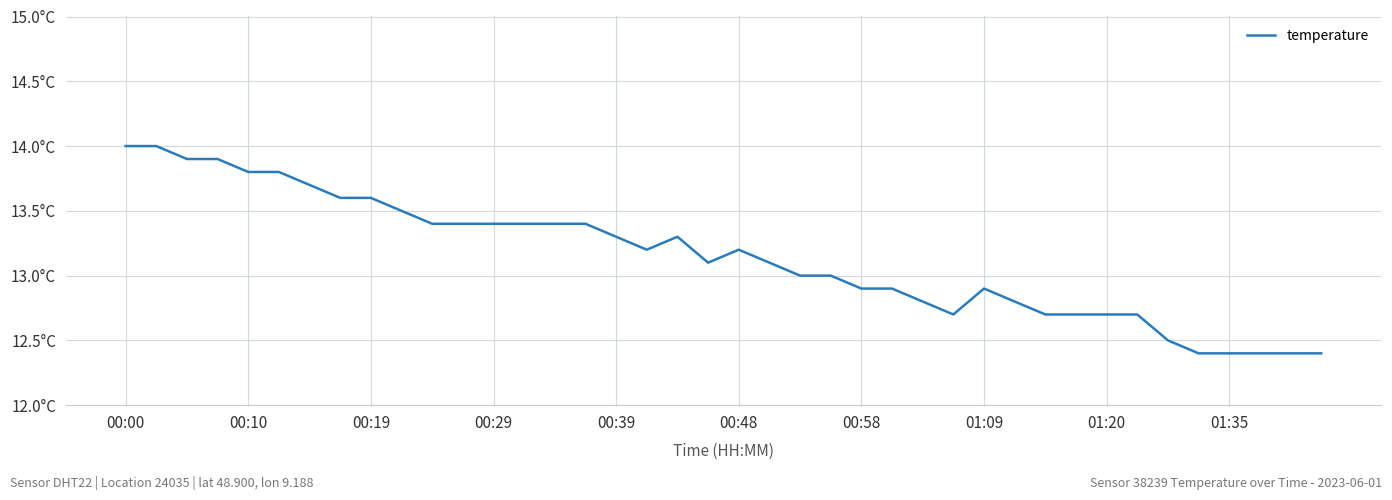

Does the chart have visible grid lines?

Yes